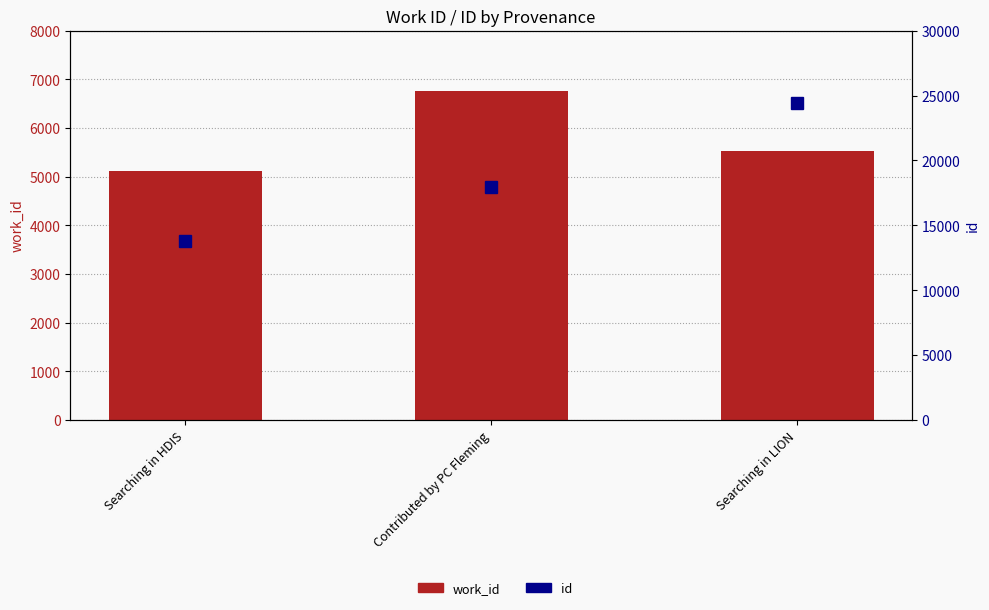

What is the difference between the highest and lowest values at Searching in HDIS?

8727